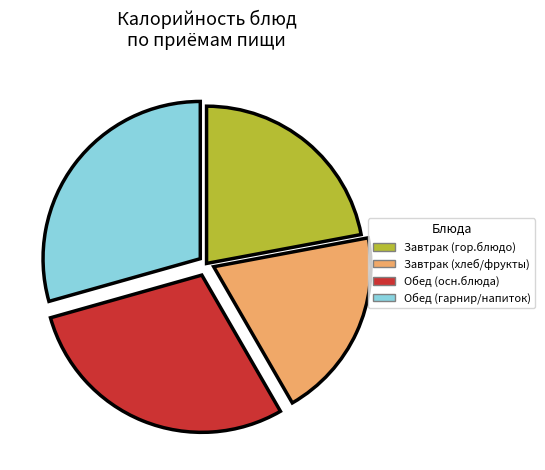

Is there any slice that represents more than half of the pie?

No